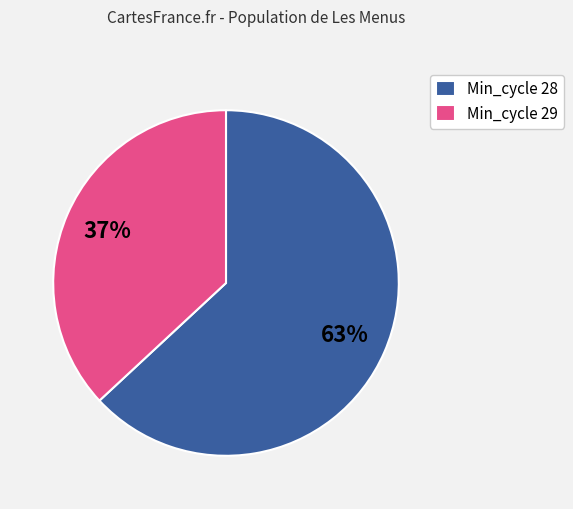

Which has a higher value, Min_cycle 28 or Min_cycle 29?

Min_cycle 28